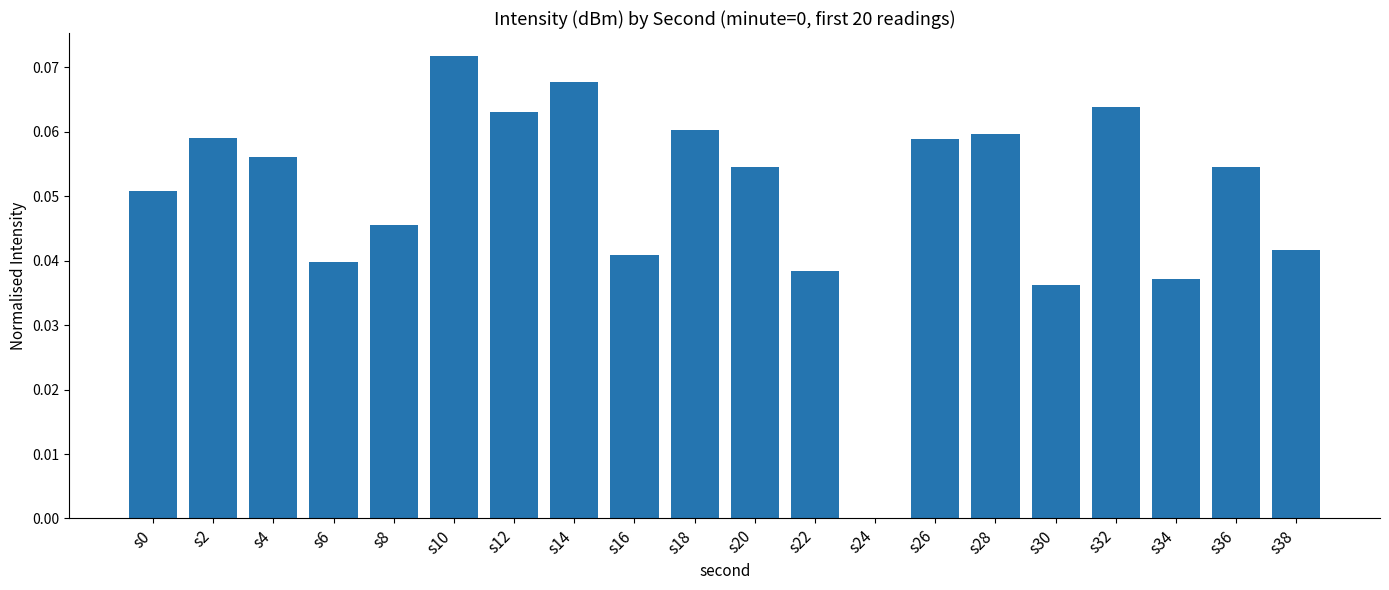

How many distinct data groups are displayed?

1